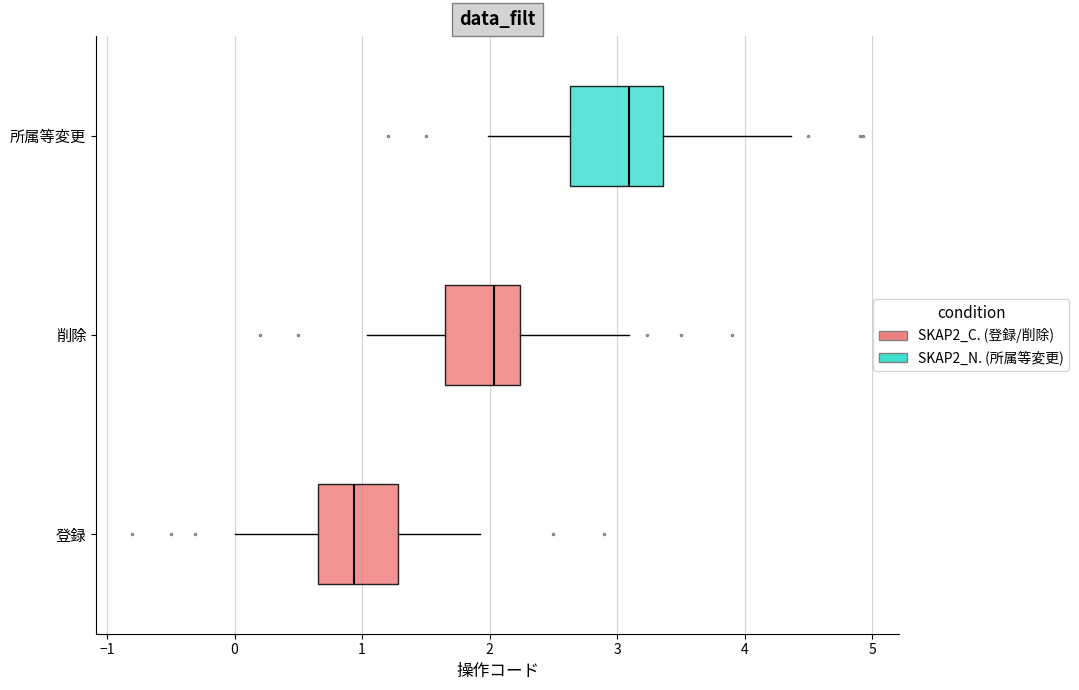

Which box has the furthest to the right median line?

所属等変更